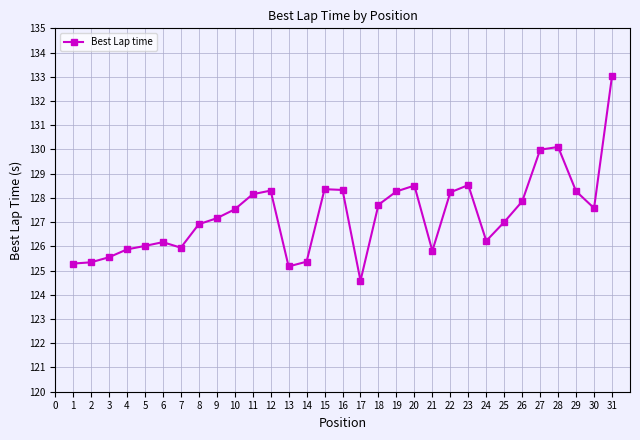

What is the sum of the values at 6 and 26?

254.0